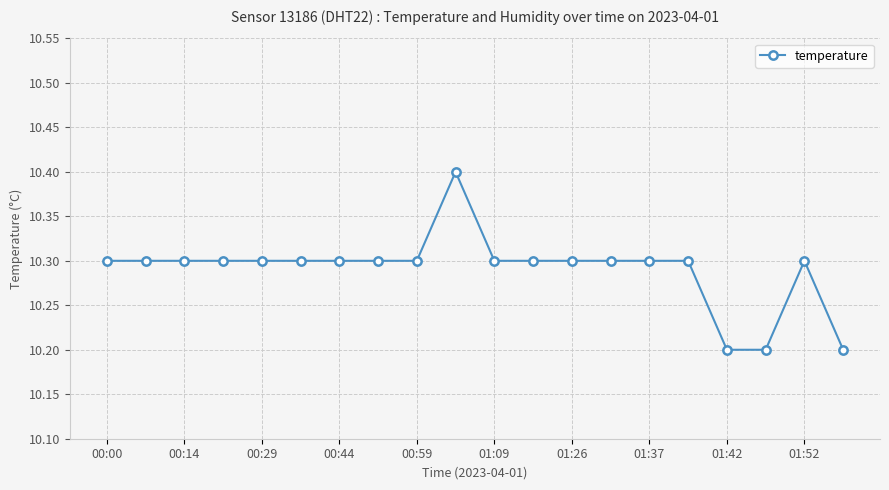

Does the chart have visible grid lines?

Yes